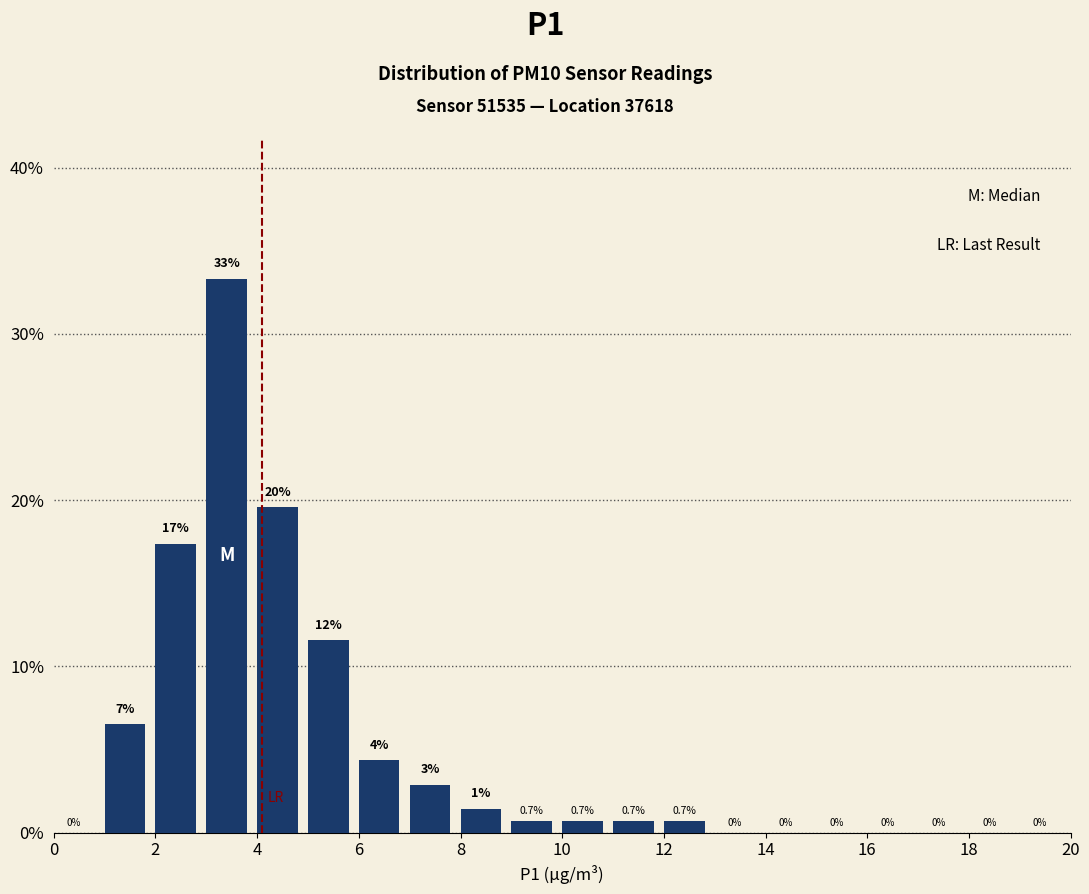

Over which range of the x-axis is the bar tallest?

3 to 4